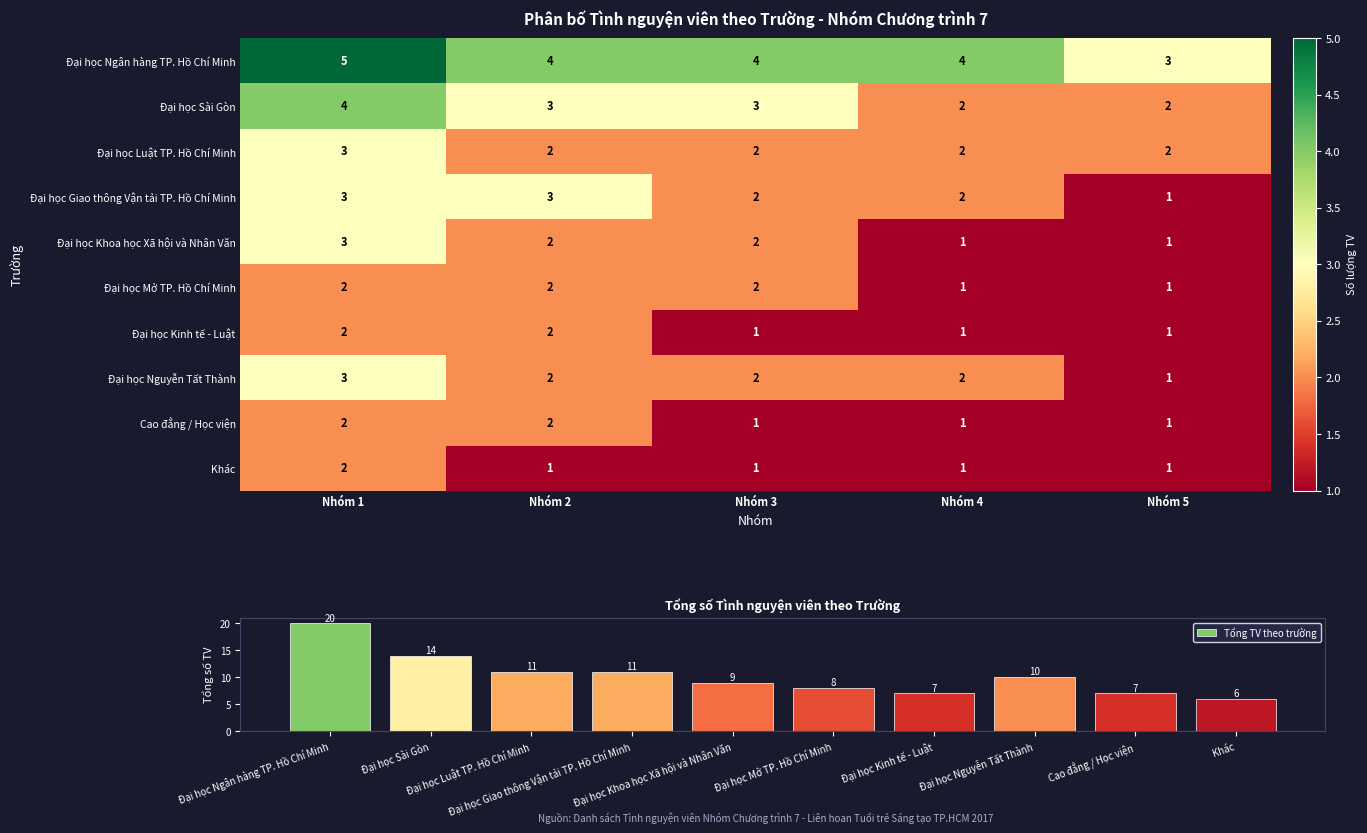

Is the value of Đại học Giao thông Vận tải TP. Hồ Chí Minh at Nhóm 5 greater than the value of Đại học Kinh tế - Luật at Nhóm 2?

No